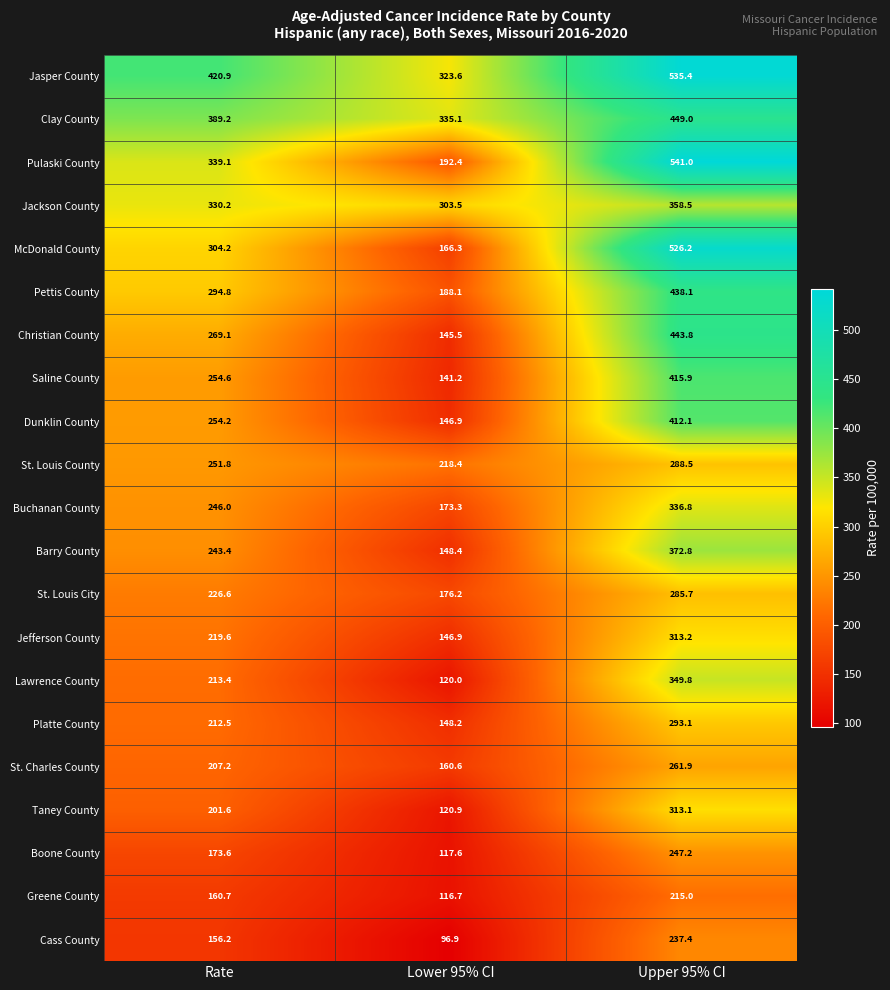

Count the number of data series in this chart.

21